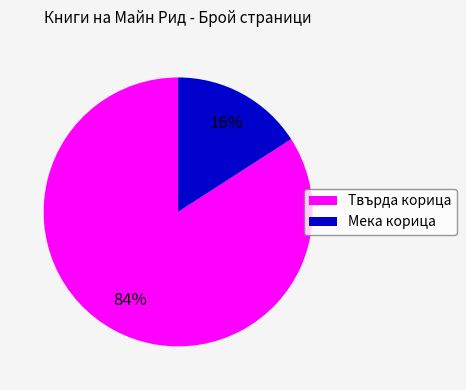

To the nearest percent, what is the average slice percentage?

50%